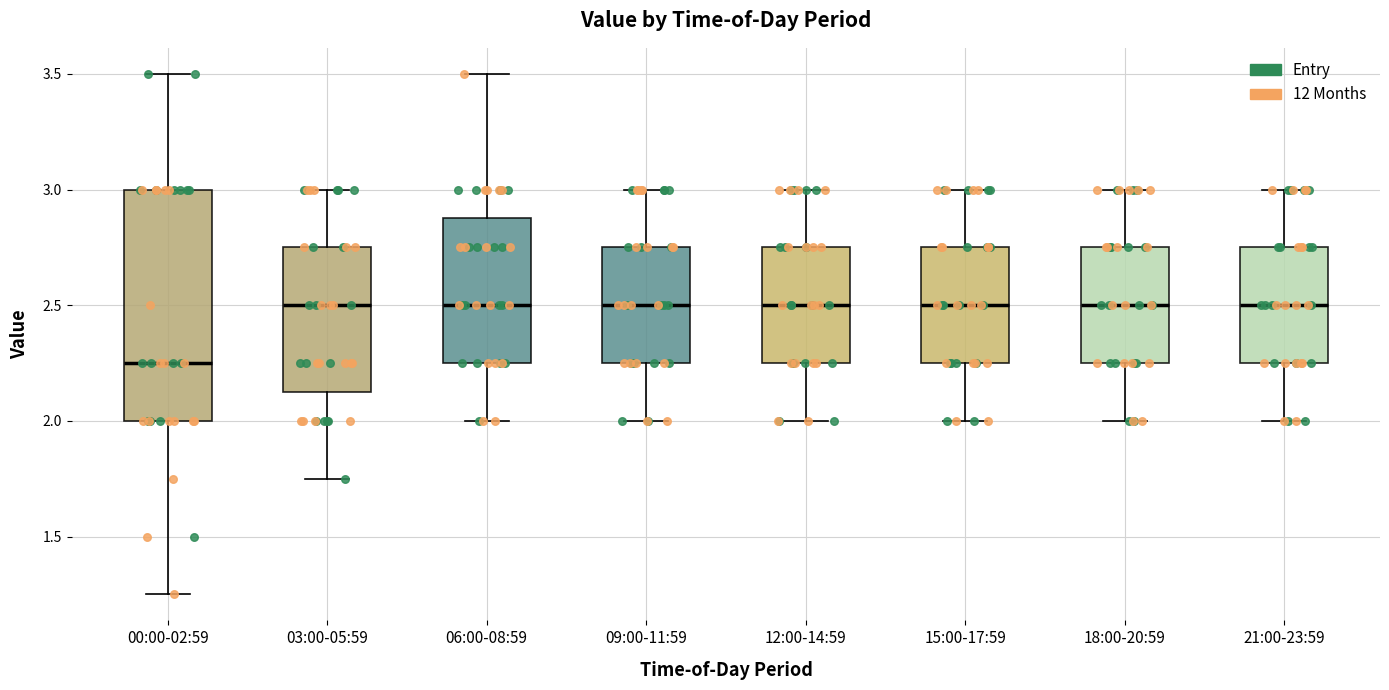

Reading left to right, transcribe this box plot: for each box, give where its median line is, the range the box spans, and where its two whiskers end, as read against the y-axis. The values are not printed on the chart, so give them approximately, as read against the axis.

00:00-02:59: median 2.25, box 2.00 to 3.00, whiskers 1.25 to 3.50
03:00-05:59: median 2.50, box 2.15 to 2.75, whiskers 1.75 to 3.00
06:00-08:59: median 2.50, box 2.25 to 2.90, whiskers 2.00 to 3.50
09:00-11:59: median 2.50, box 2.25 to 2.75, whiskers 2.00 to 3.00
12:00-14:59: median 2.50, box 2.25 to 2.75, whiskers 2.00 to 3.00
15:00-17:59: median 2.50, box 2.25 to 2.75, whiskers 2.00 to 3.00
18:00-20:59: median 2.50, box 2.25 to 2.75, whiskers 2.00 to 3.00
21:00-23:59: median 2.50, box 2.25 to 2.75, whiskers 2.00 to 3.00